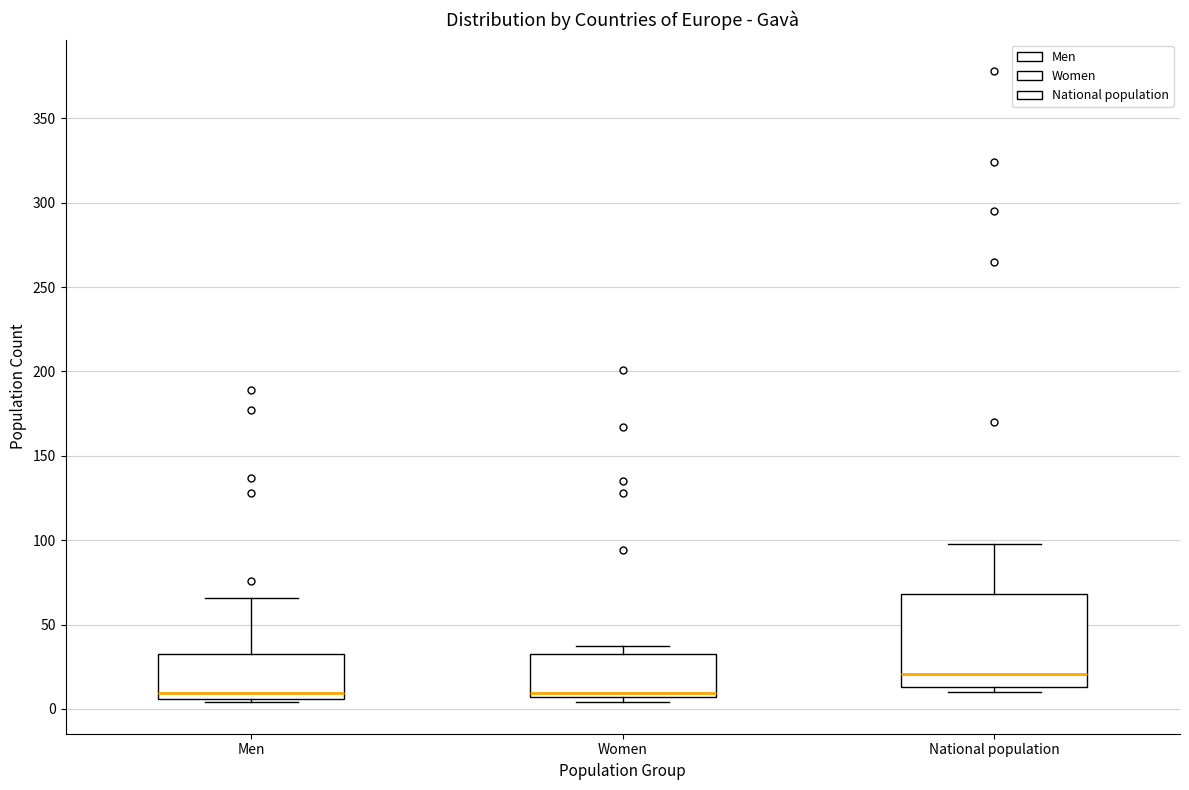

Reading left to right, transcribe this box plot: for each box, give where its median line is, the range the box spans, and where its two whiskers end, as read against the y-axis. The values are not printed on the chart, so give them approximately, as read against the axis.

Men: median 10, box 5 to 35, whiskers 5 (just below the box's lower edge) to 65
Women: median 10, box 5 to 35, whiskers 5 (just below the box's lower edge) to 35 (just above the box's upper edge)
National population: median 20, box 15 to 70, whiskers 10 to 100